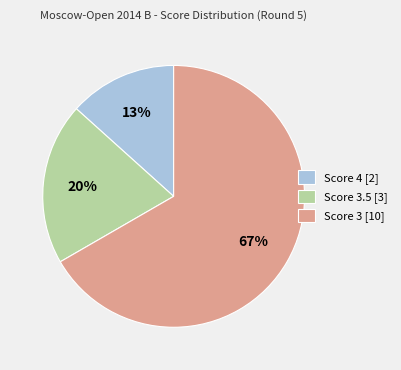

Count the number of slices in the pie.

3